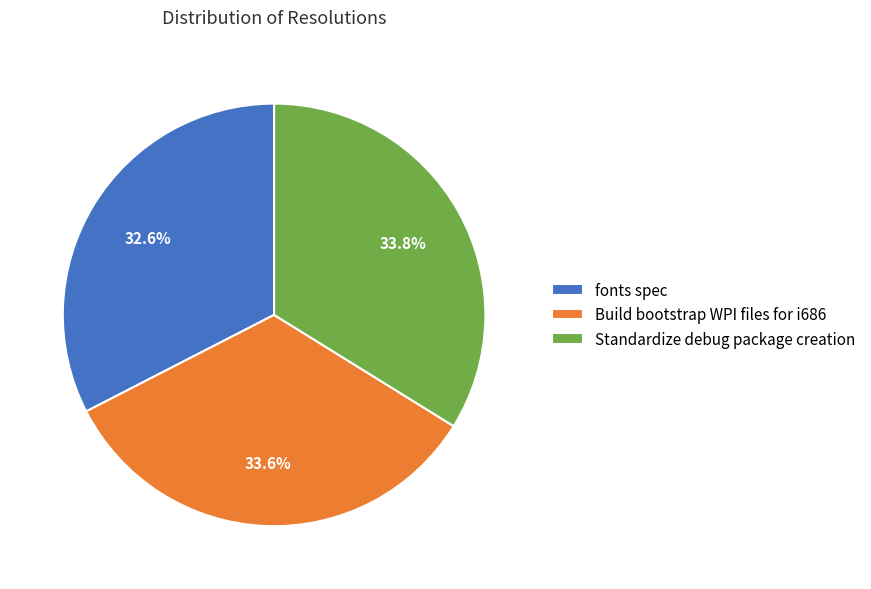

Does fonts spec represent more than half of the total?

No